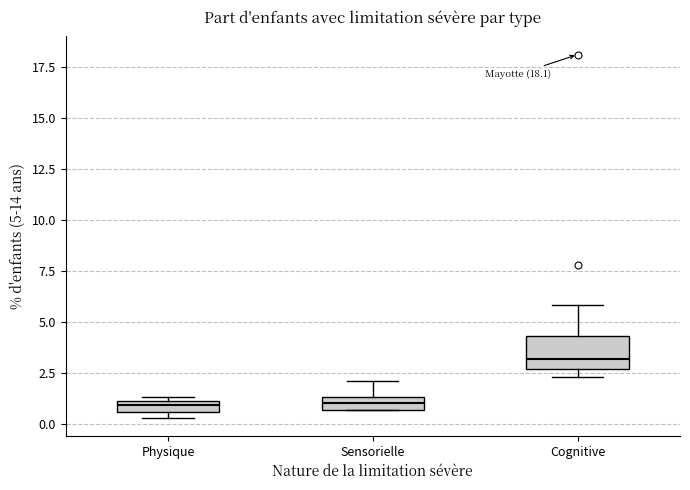

Which box is the tallest, from its lower edge to its upper edge?

Cognitive